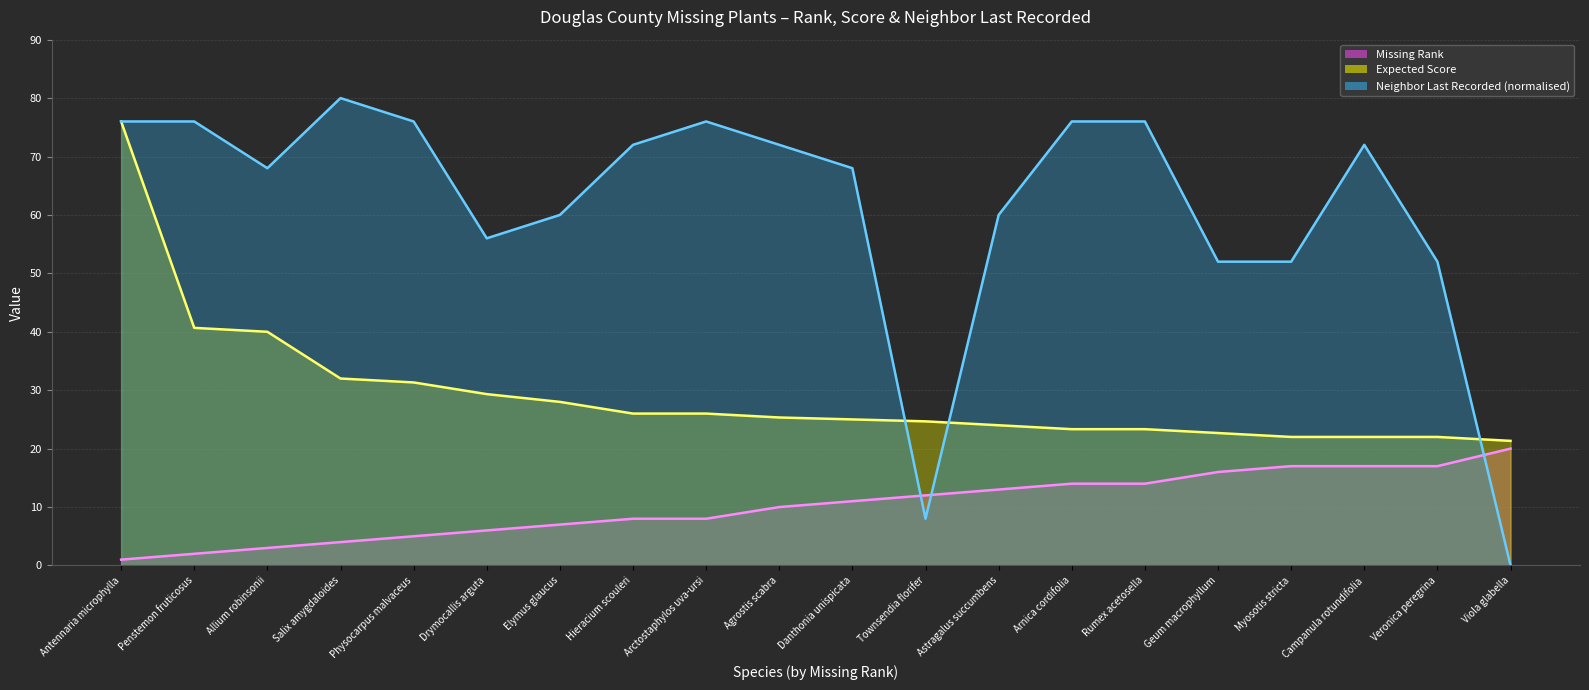

True or false: Missing Rank and Neighbor Last Recorded cross at least once.

True